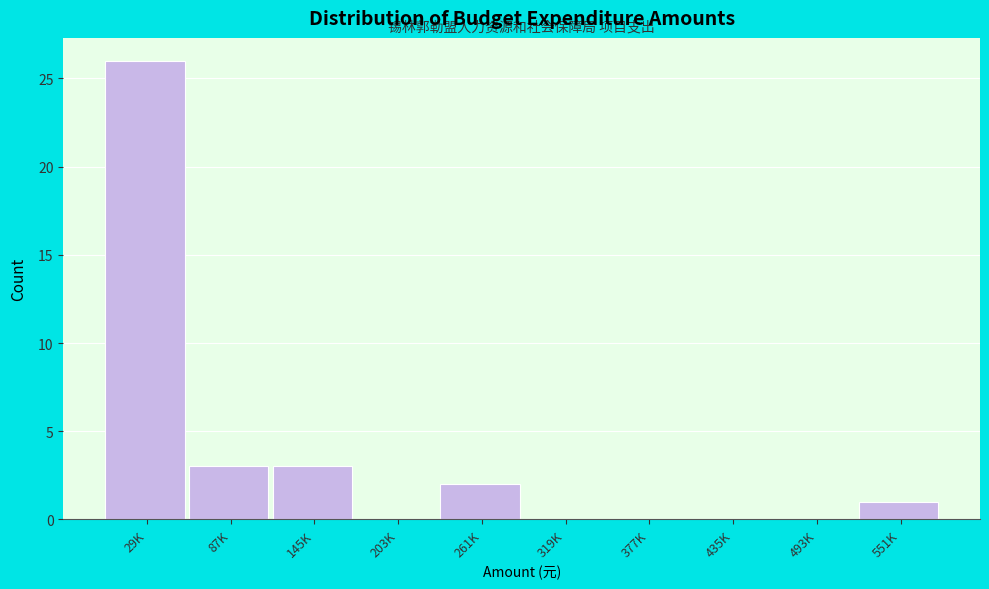

Reading right to left, transcribe all the data shown in this chart.

551K=1	493K=0	435K=0	377K=0	319K=0	261K=2	203K=0	145K=3	87K=3	29K=26